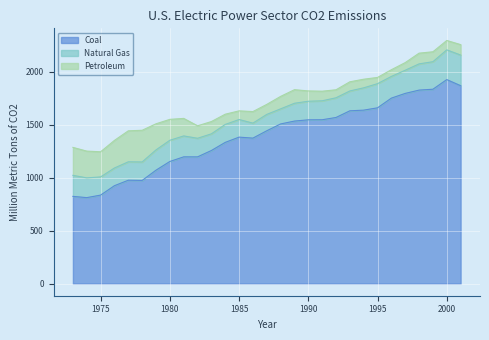

Where does the Petroleum series first go above 101?

1973